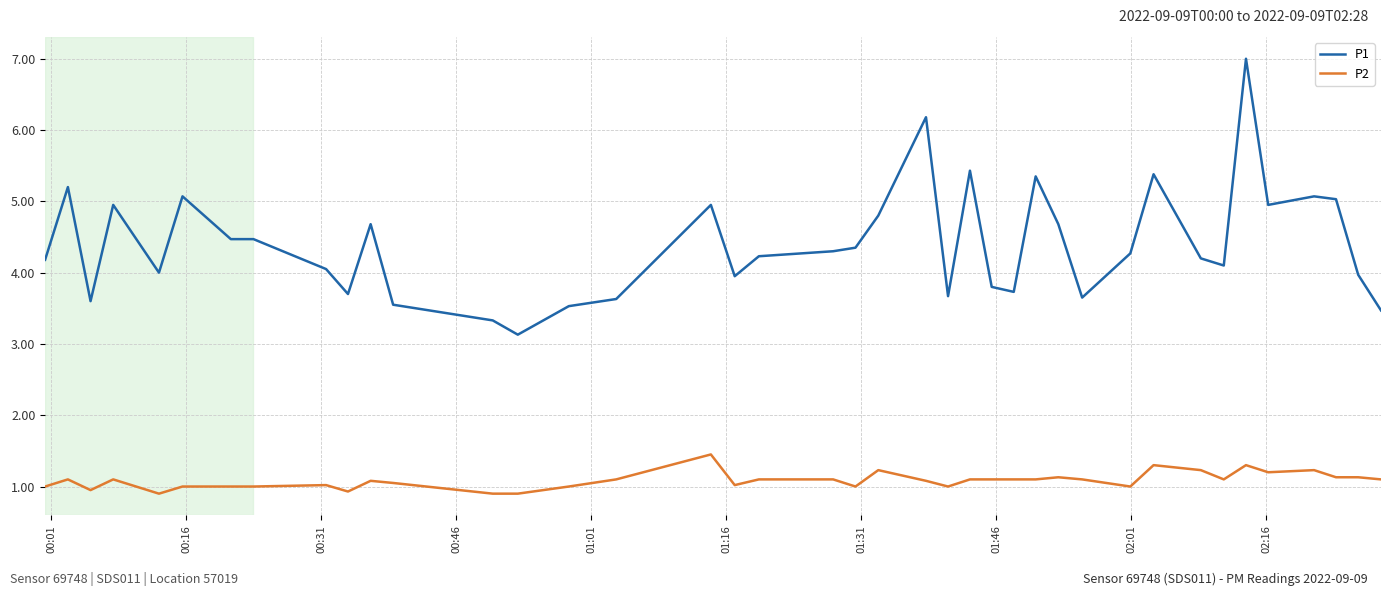

Which series has the largest total across all categories?

P1